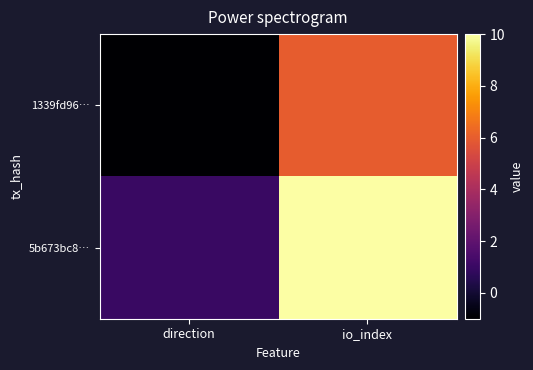

What is the difference between the highest and lowest values at direction?

2